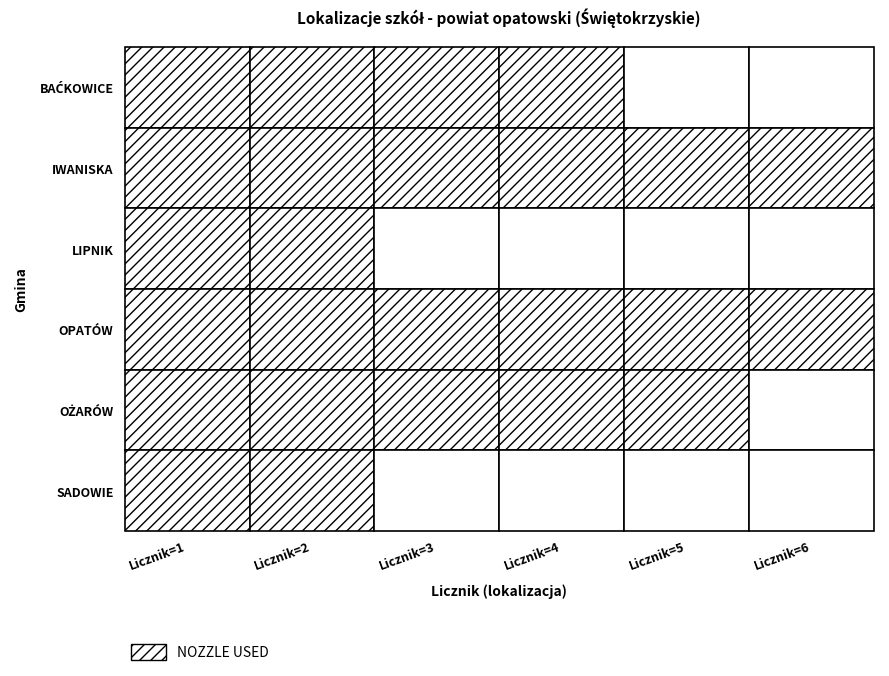

Which label corresponds to the largest value in the chart?

Licznik=1